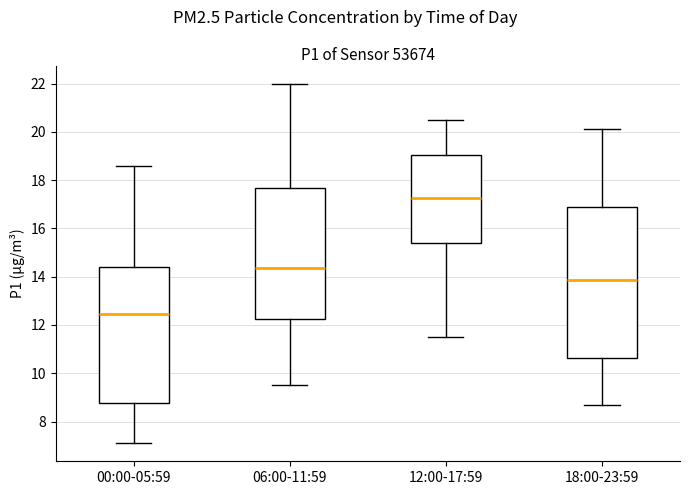

Reading left to right, read every box against the y-axis: the position of its median line, the range the box covers, and the ends of its whiskers. The values are not printed on the chart, so give them approximately, as read against the axis.

00:00-05:59: median 12.4, box 8.8 to 14.4, whiskers 7.2 to 18.6
06:00-11:59: median 14.4, box 12.2 to 17.6, whiskers 9.6 to 22.0
12:00-17:59: median 17.2, box 15.4 to 19.0, whiskers 11.6 to 20.6
18:00-23:59: median 13.8, box 10.6 to 17.0, whiskers 8.8 to 20.2